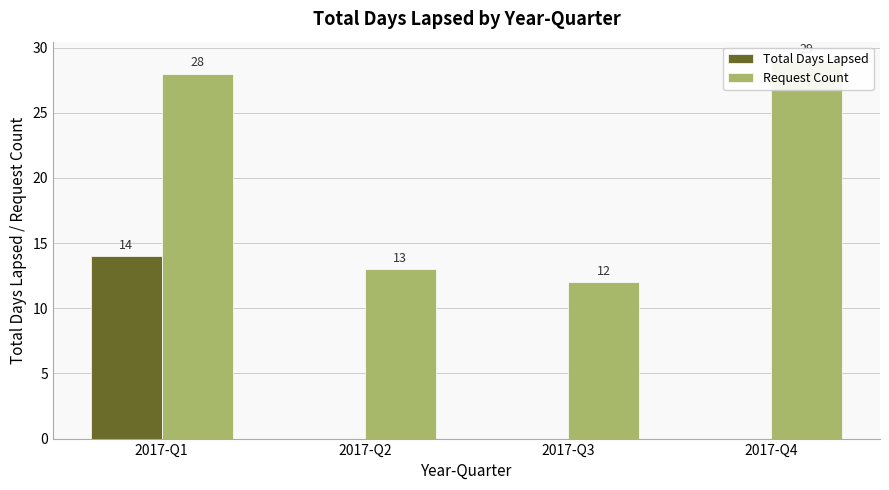

The Total Days Lapsed series shows -5 at 2017-Q2. True or false?

False